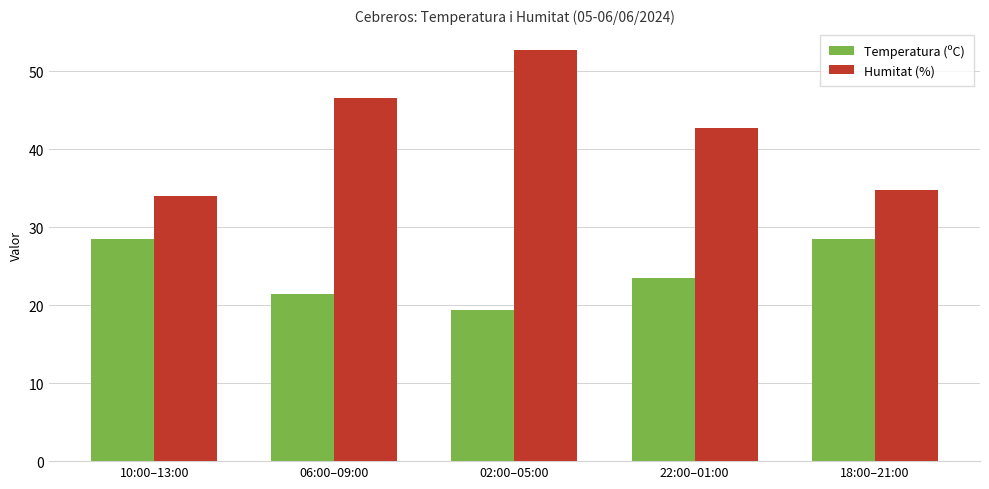

Is the value of Humitat (%) at 18:00–21:00 greater than the value of Temperatura (ºC) at 02:00–05:00?

Yes